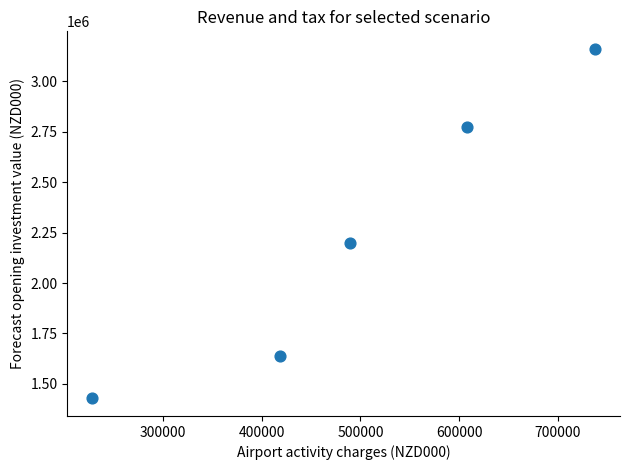

What is the range of Y values (max minus min)?

1733985.8